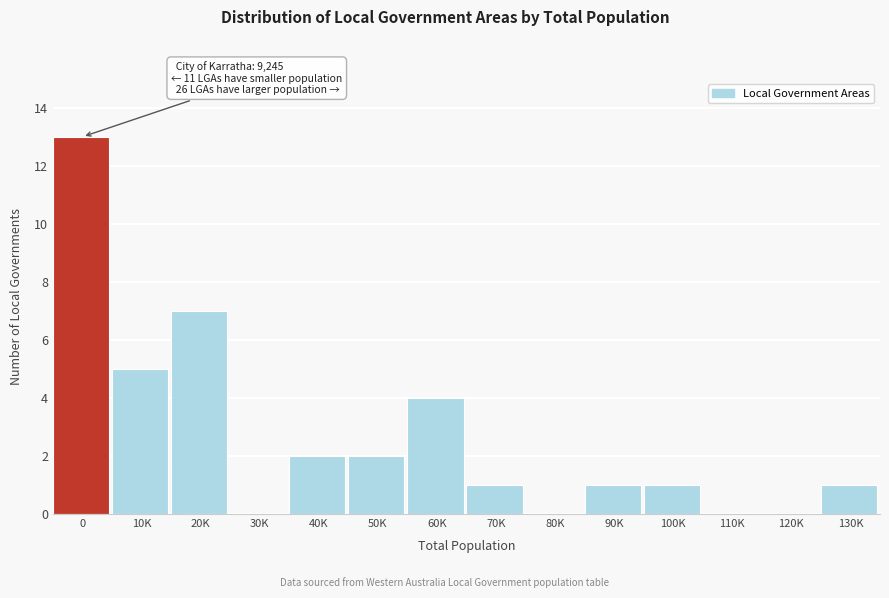

Reading left to right, transcribe all the data shown in this chart.

0=13	10K=5	20K=7	30K=0	40K=2	50K=2	60K=4	70K=1	80K=0	90K=1	100K=1	110K=0	120K=0	130K=1